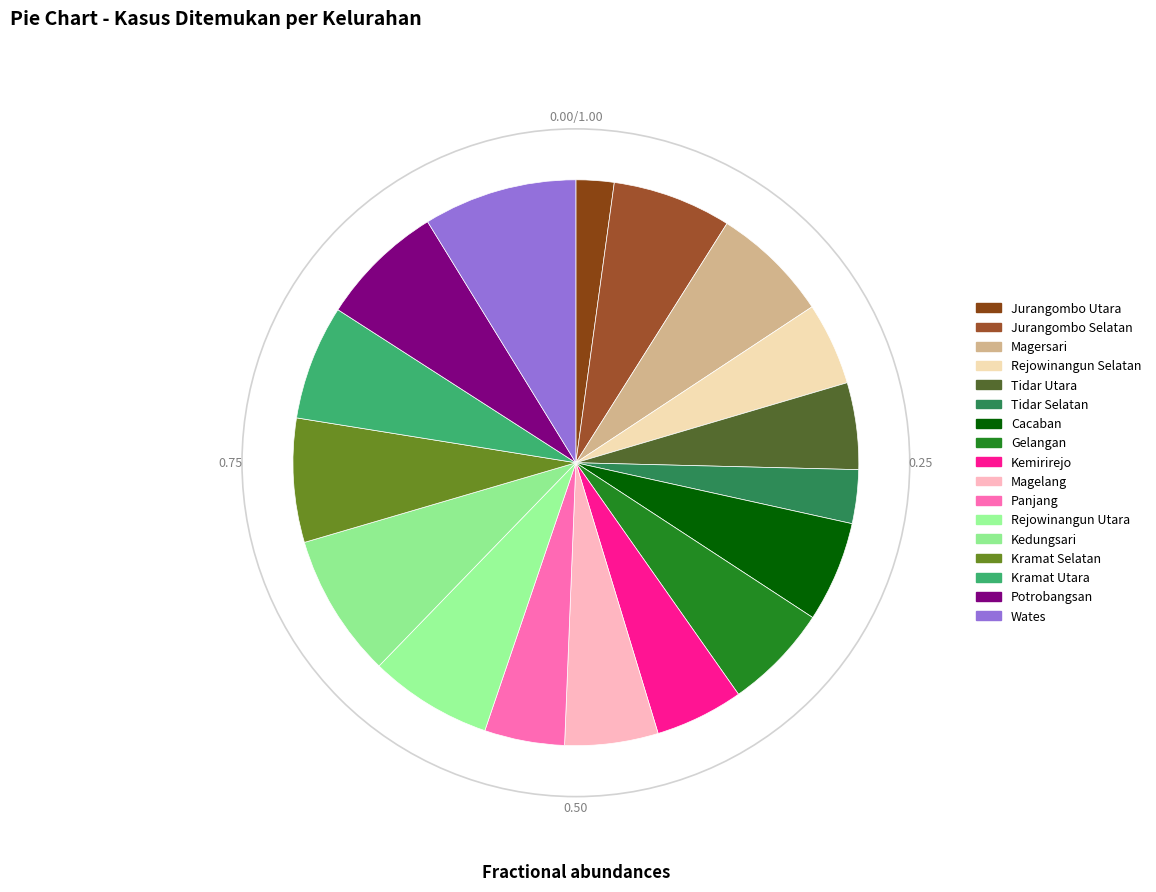

Which category has the biggest portion of the pie?

Wates